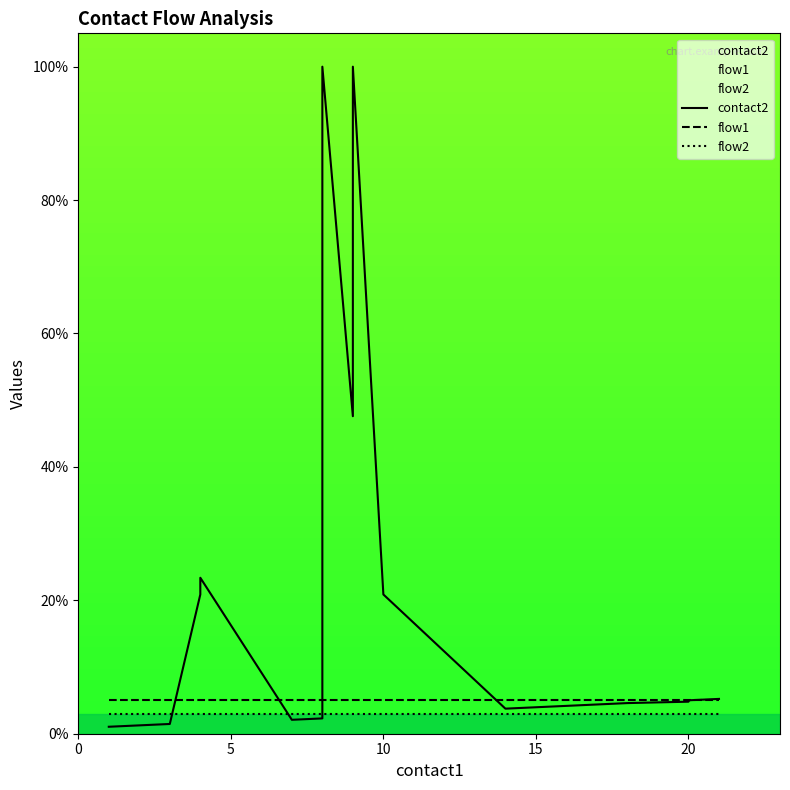

What is the maximum value for contact2?

100.0